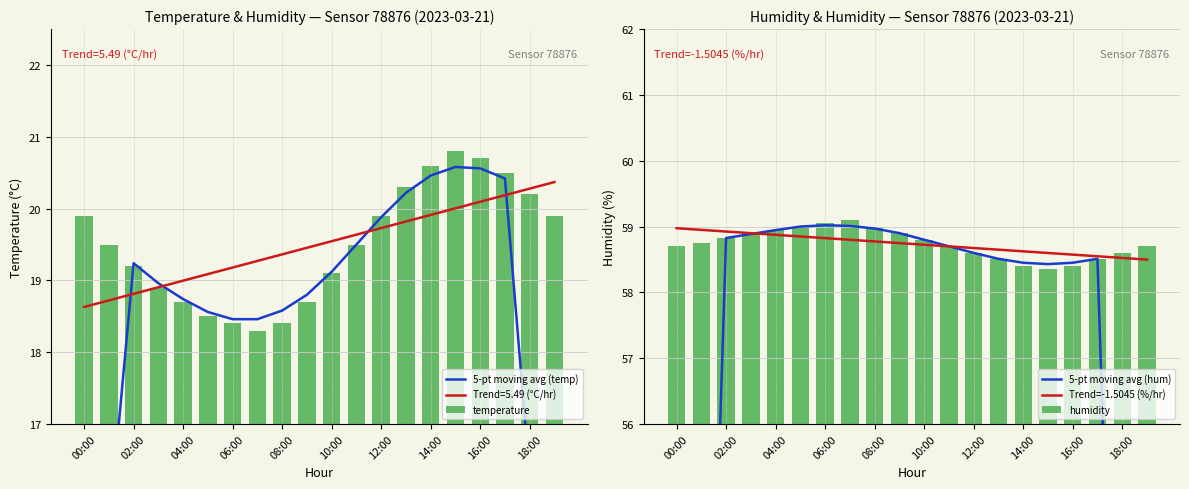

What is the difference between the second highest and minimum values in the humidity series?

0.7